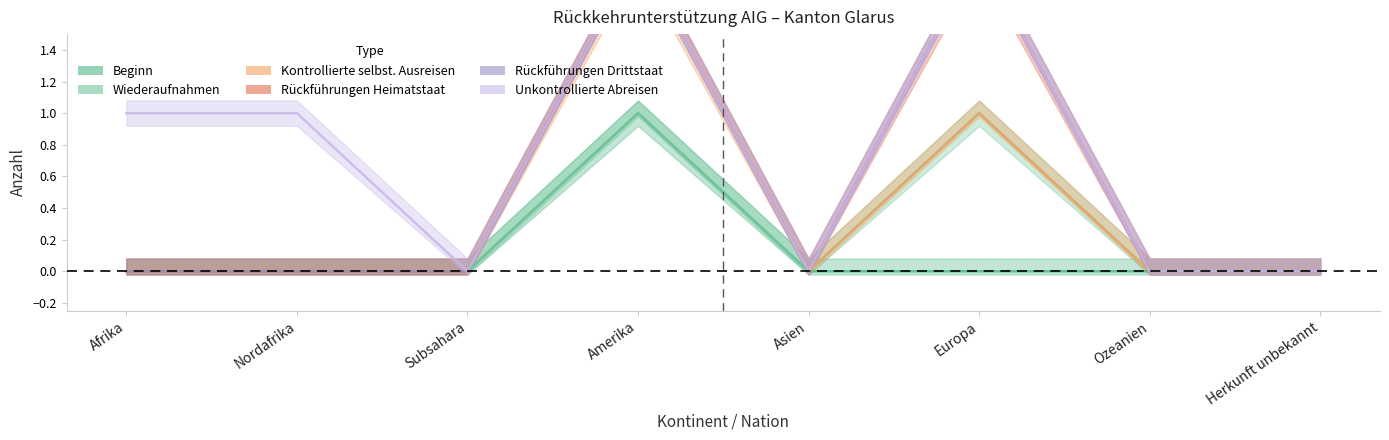

How many values in Unkontrollierte Abreisen are above zero?

2